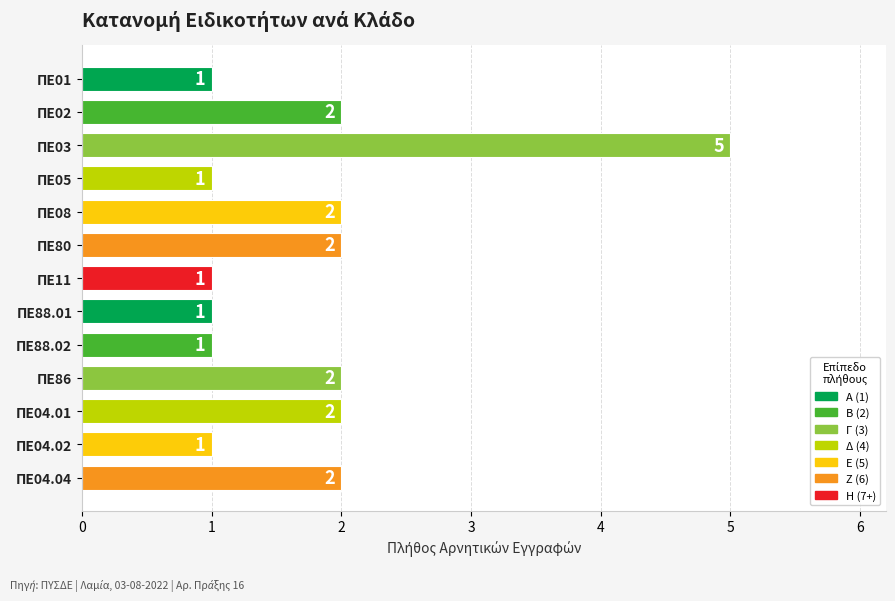

Reading top to bottom, extract all data points from this chart.

ΠΕ01=1	ΠΕ02=2	ΠΕ03=5	ΠΕ05=1	ΠΕ08=2	ΠΕ80=2	ΠΕ11=1	ΠΕ88.01=1	ΠΕ88.02=1	ΠΕ86=2	ΠΕ04.01=2	ΠΕ04.02=1	ΠΕ04.04=2